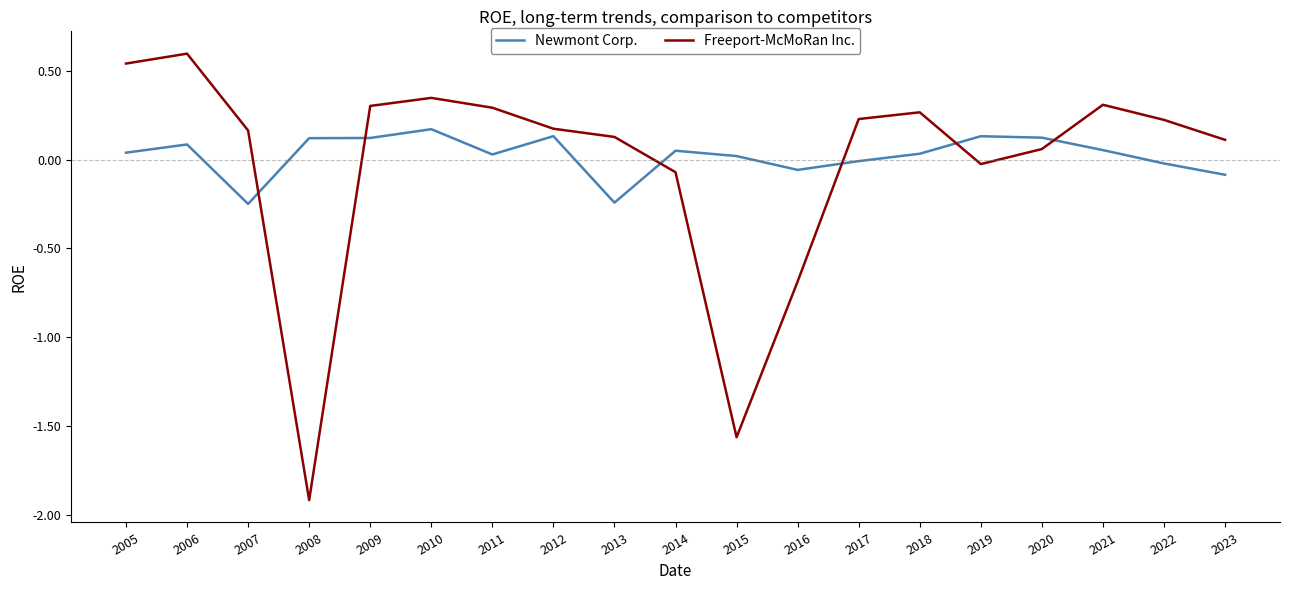

Which series changed the most between 2005 and 2014?

Freeport-McMoRan Inc.